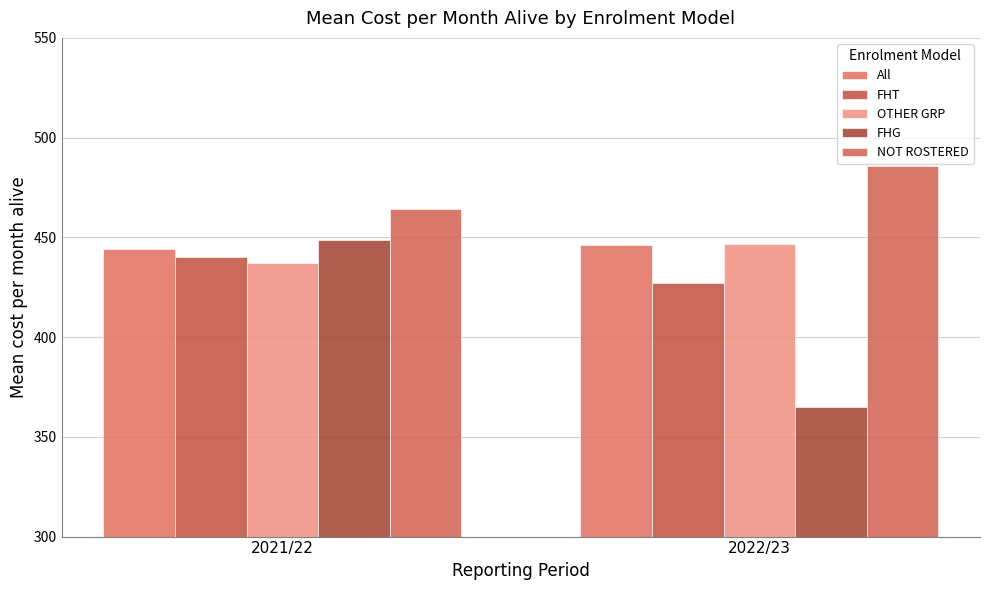

Reading left to right, transcribe all the data shown in this chart.

All: 2021/22=444.0	2022/23=446.1
FHT: 2021/22=440.2	2022/23=427.3
OTHER GRP: 2021/22=437.3	2022/23=446.6
FHG: 2021/22=448.8	2022/23=365.0
NOT ROSTERED: 2021/22=464.4	2022/23=485.8